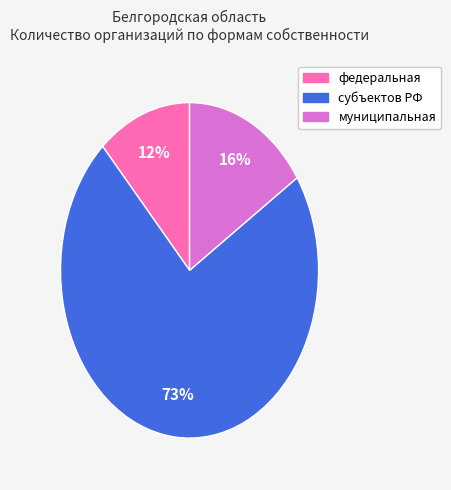

What is the smallest slice in the pie chart?

федеральная